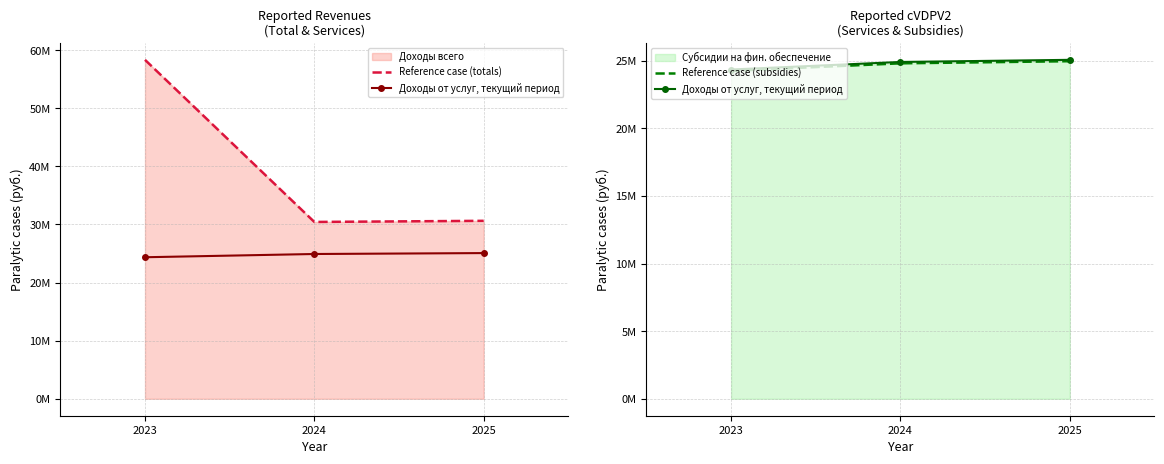

Which category has the highest value in the Reference case (totals) series?

2023